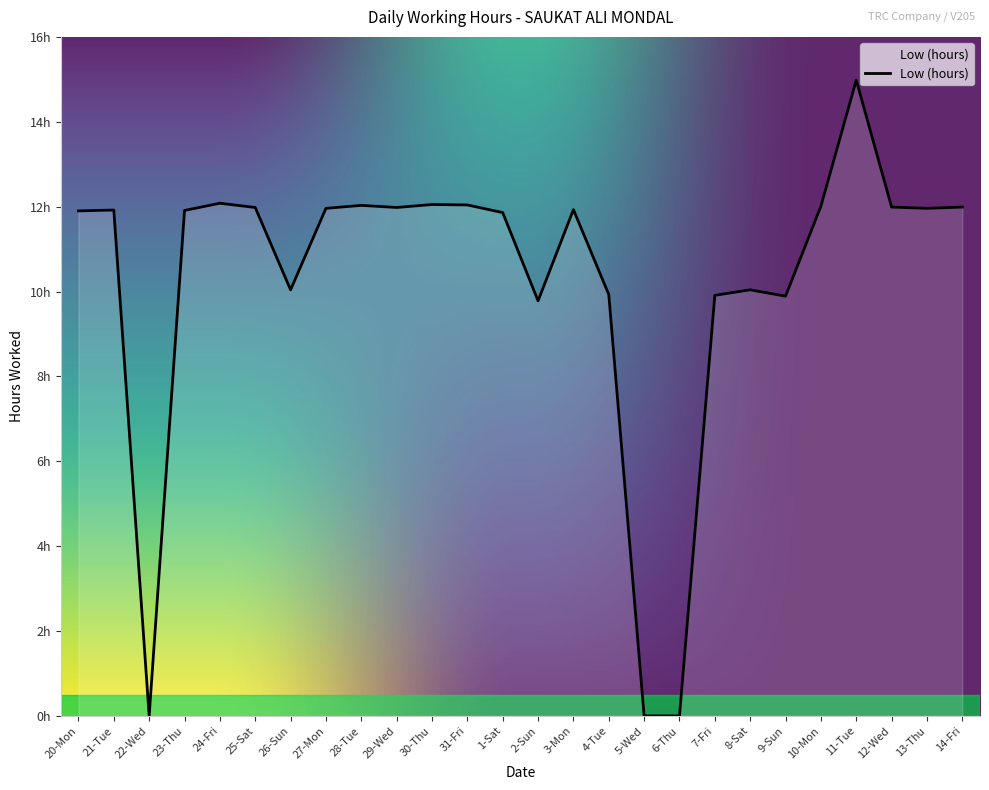

Reading left to right, extract all data points from this chart.

11.9	11.9	0.0	11.9	12.1	12.0	10.0	12.0	12.0	12.0	12.1	12.0	11.9	9.8	11.9	9.9	0.0	0.0	9.9	10.0	9.9	12.0	15.0	12.0	12.0	12.0